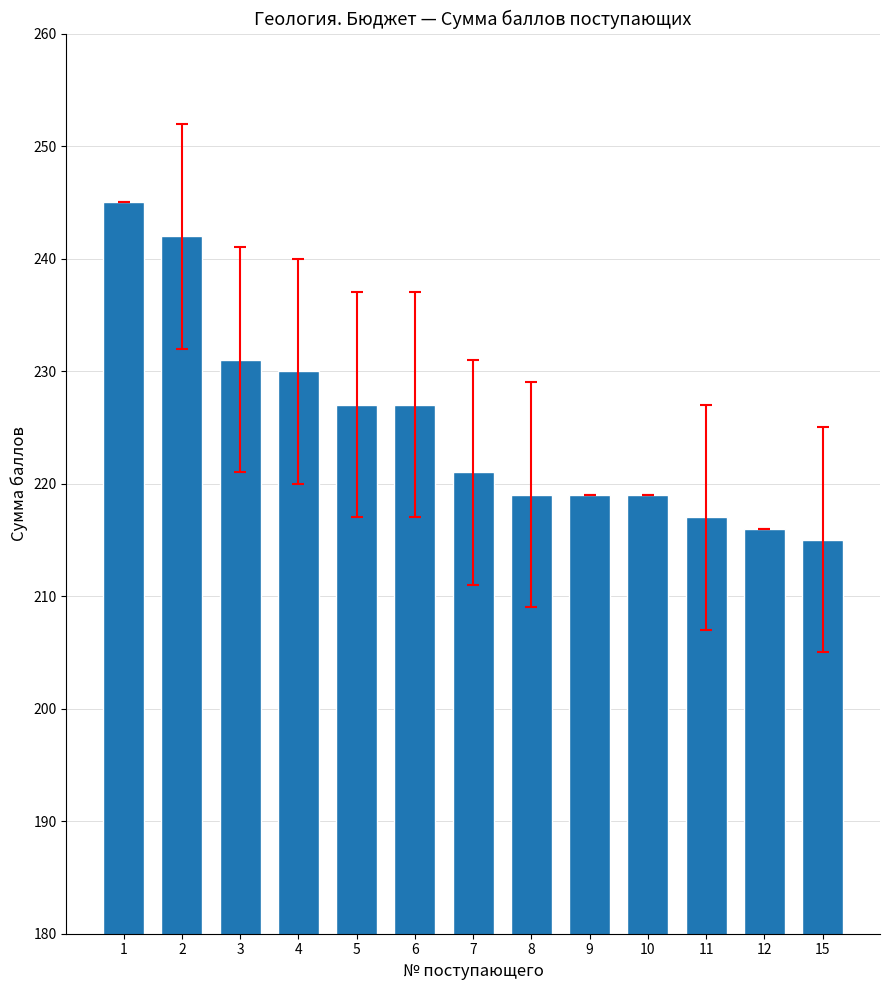

What is the difference between the maximum and minimum values?

30